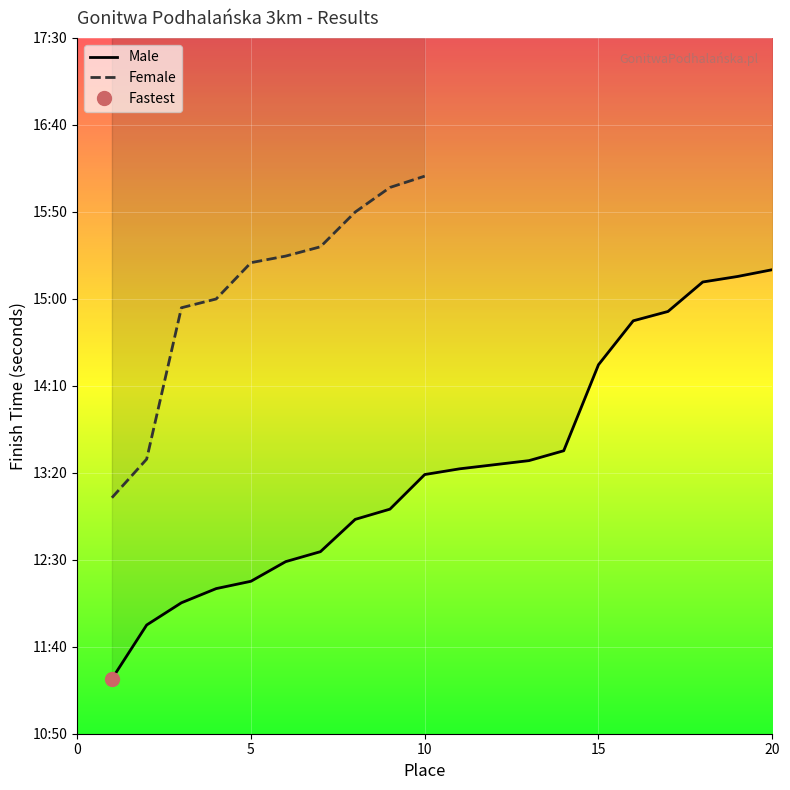

True or false: the data shows 912.8 at 19.

True